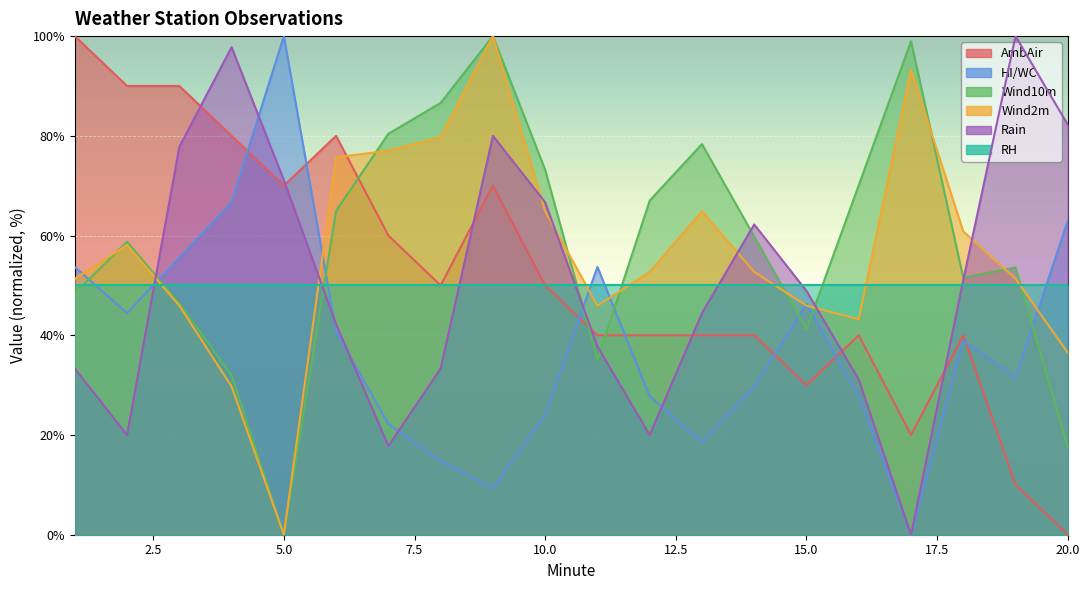

Which series changed the most between 4 and 18?

Rain